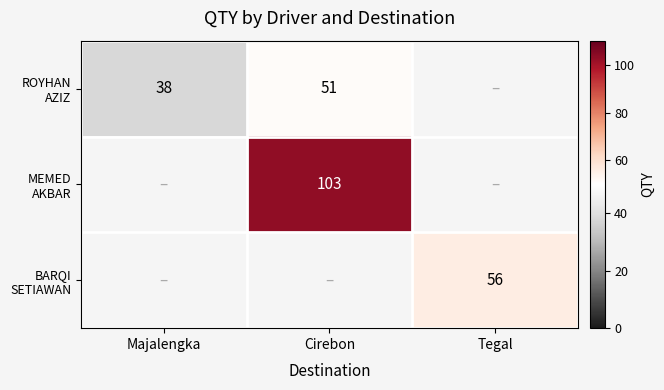

The value of ROYHAN AZIZ at Cirebon is 51.0. True or false?

True